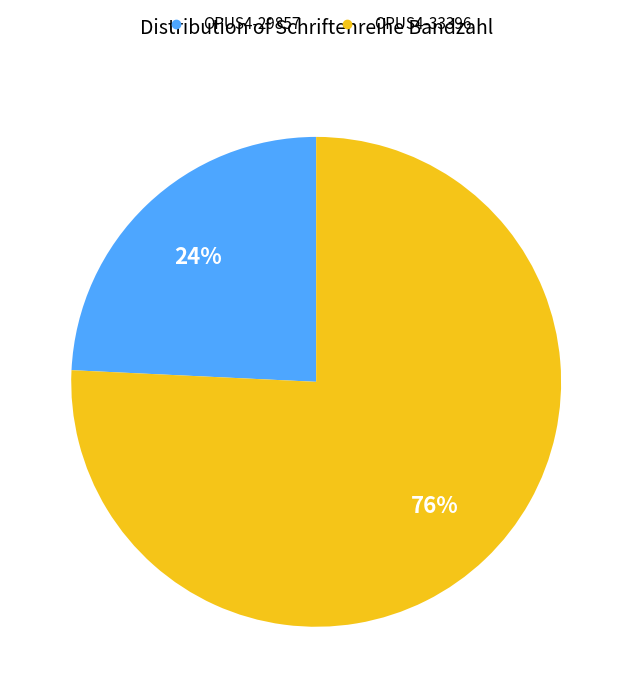

Is the sum of OPUS4-33396 and OPUS4-29857 greater than half?

Yes